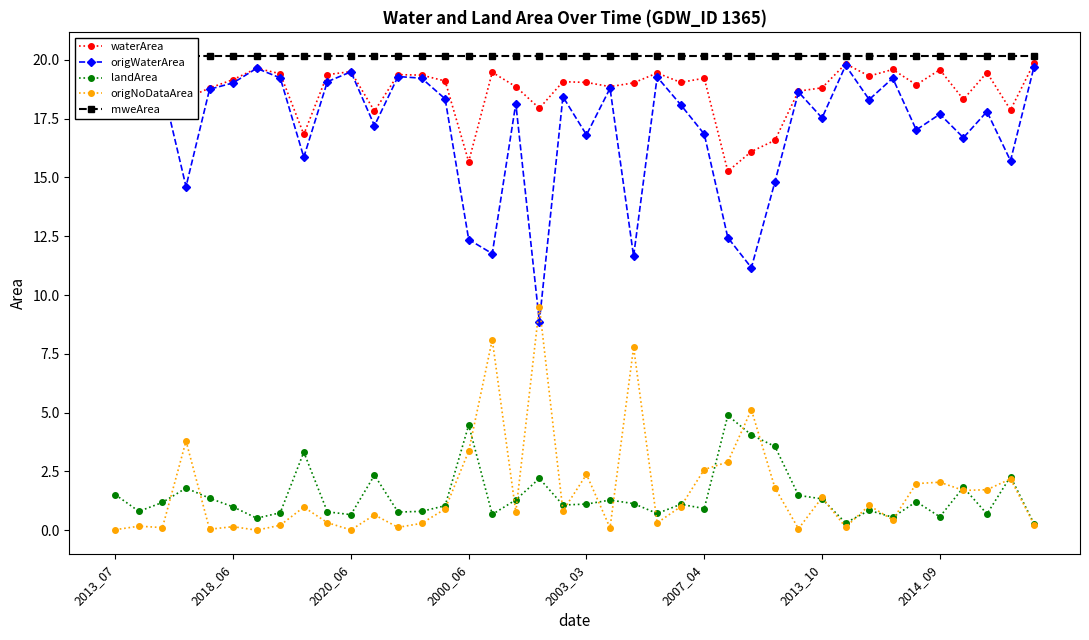

The origWaterArea series shows 19.5 at 2020_06. True or false?

True